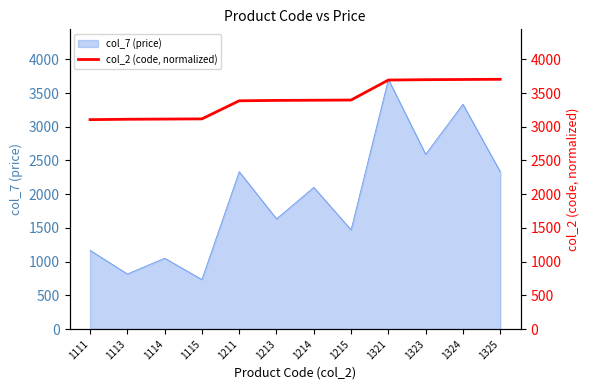

The value of col_7 (price) at 1324 is 3334. True or false?

True